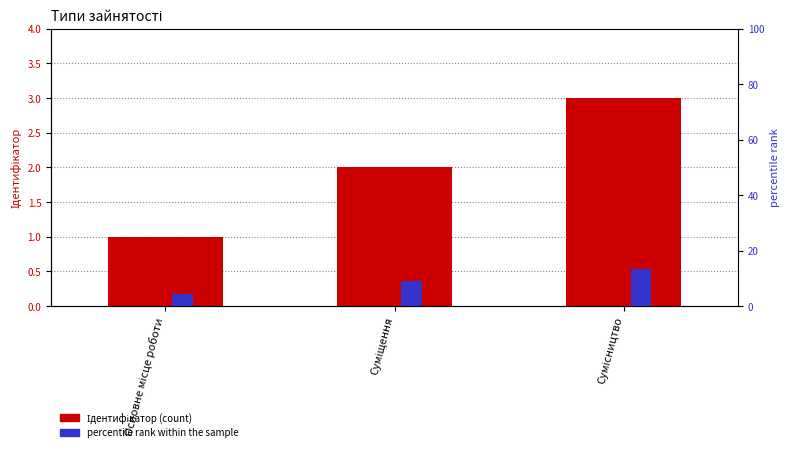

At which label does Ідентифікатор first exceed 2?

Сумісництво